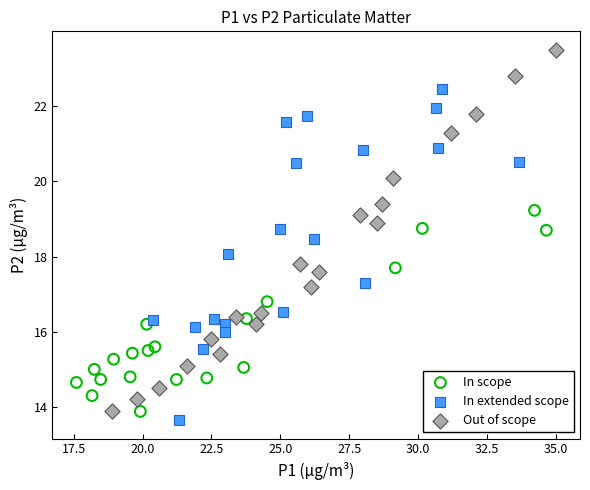

Which series reaches the maximum Y coordinate?

Out of scope